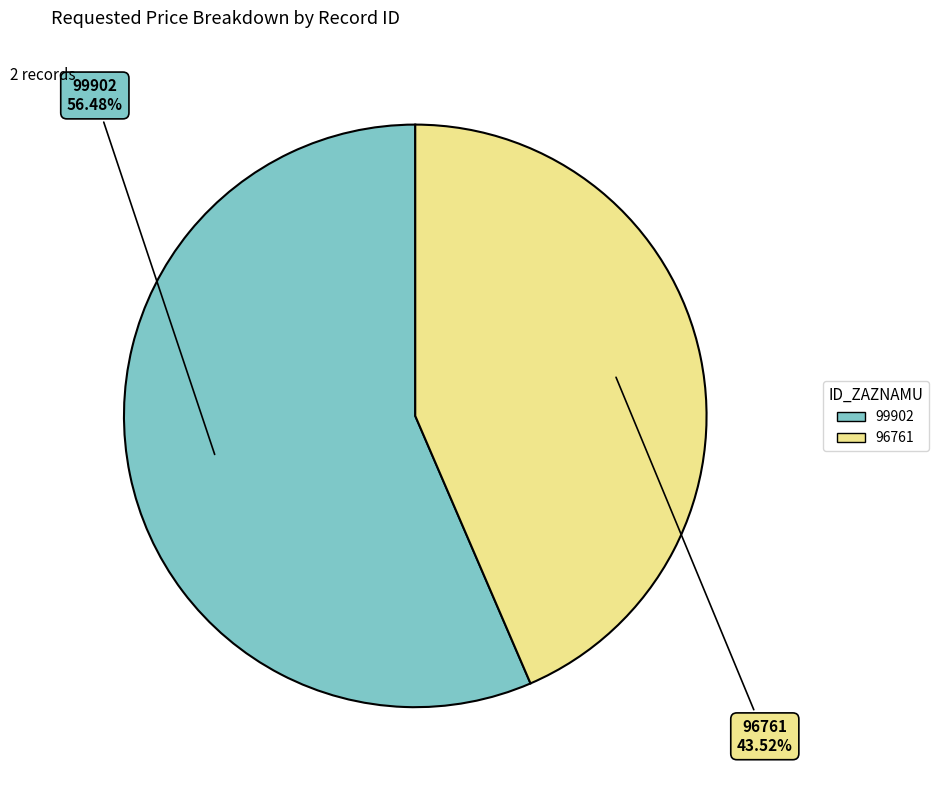

Rank the categories by value from lowest to highest.

96761, 99902